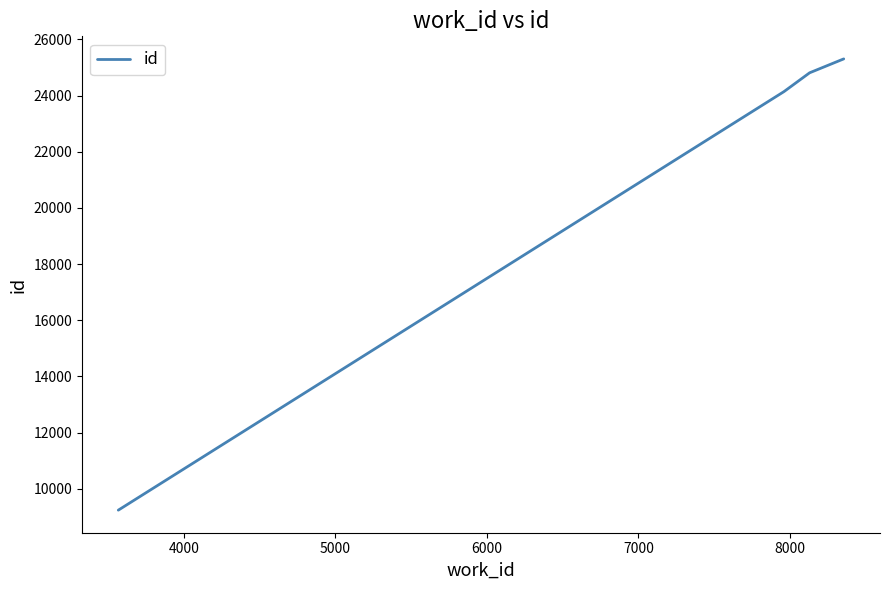

What is the difference between the second highest and second lowest values?

669